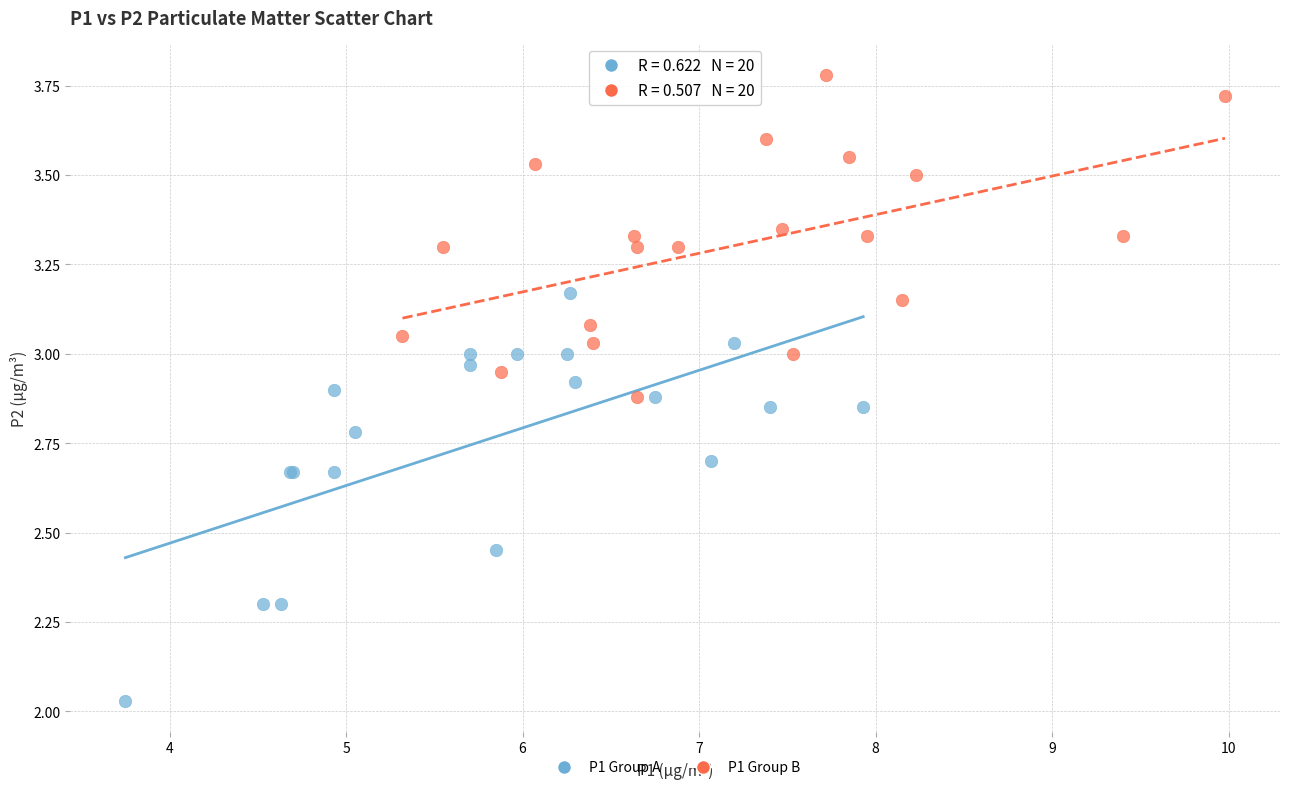

Which series reaches the maximum Y coordinate?

P1 Group B